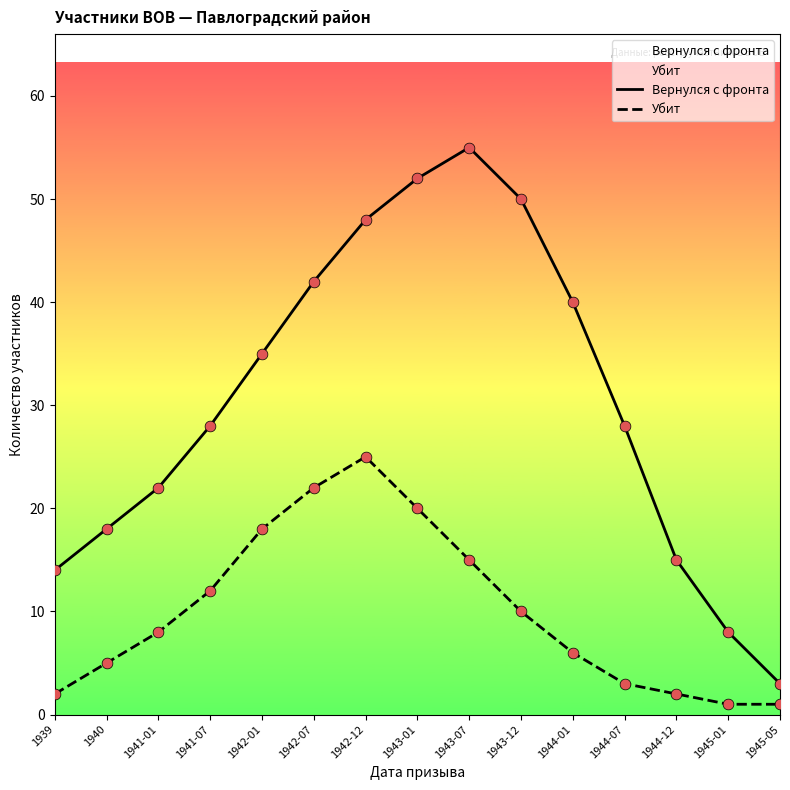

Is the value of Вернулся с фронта at 1943-07 greater than the value of Убит at 1942-12?

Yes